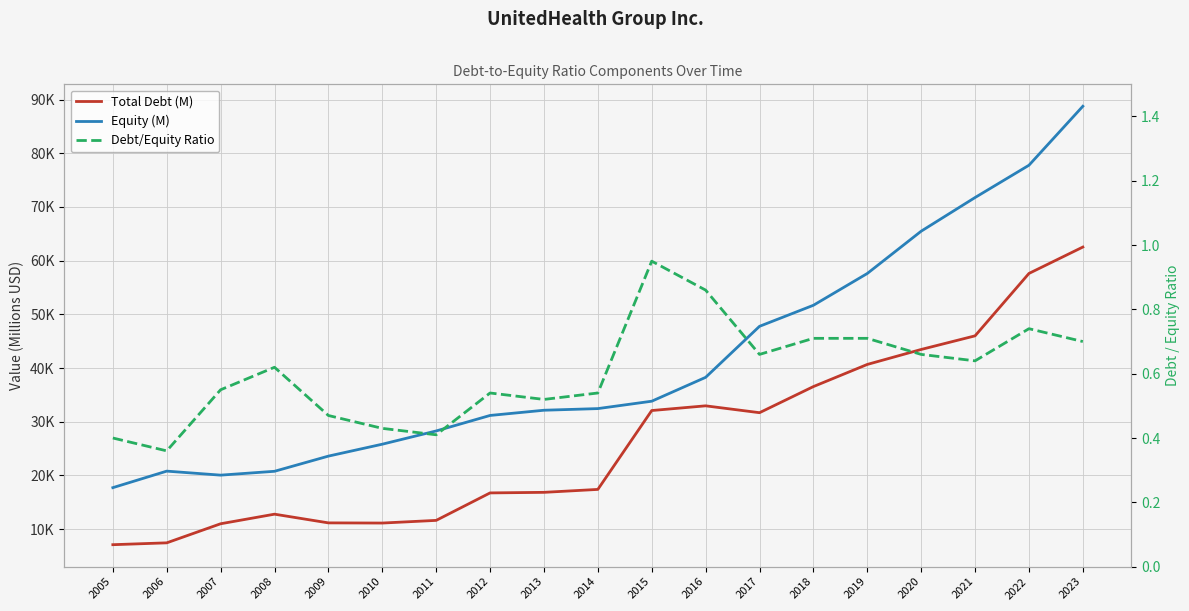

What is the total value across all series at 2020?

108958.7